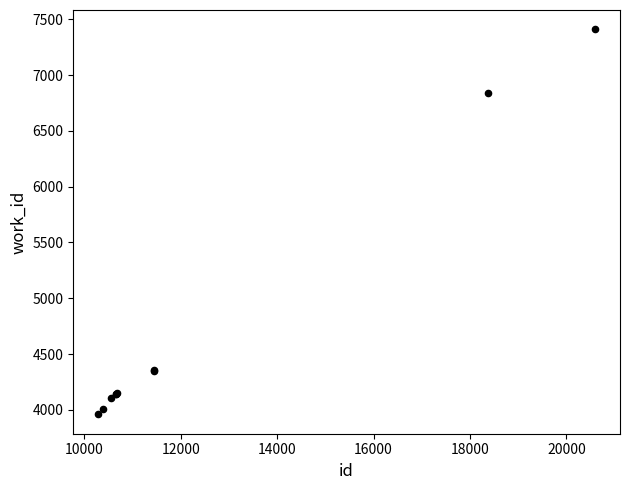

What Y value in the scatter plot is closest to 5685?

6842